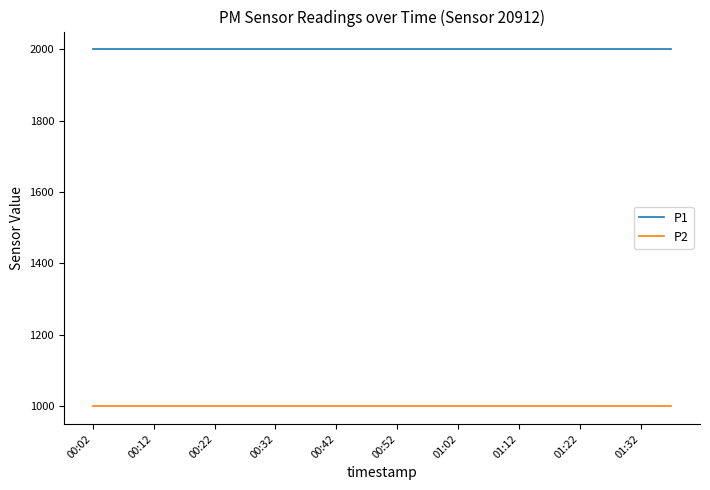

True or false: P2 and P1 intersect in this chart.

False